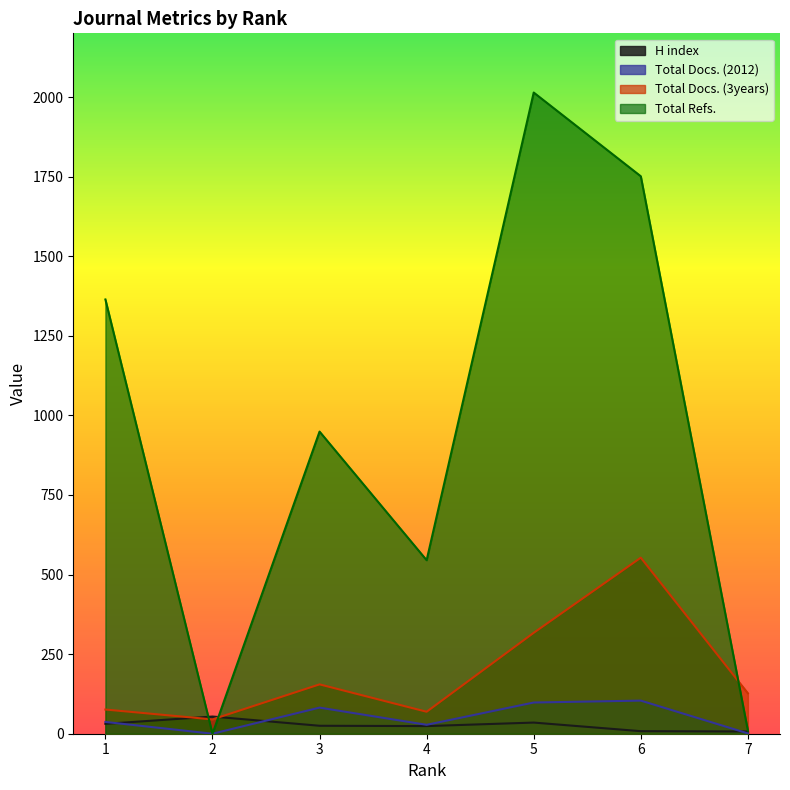

What is the highest value of the Total Refs. series?

2014